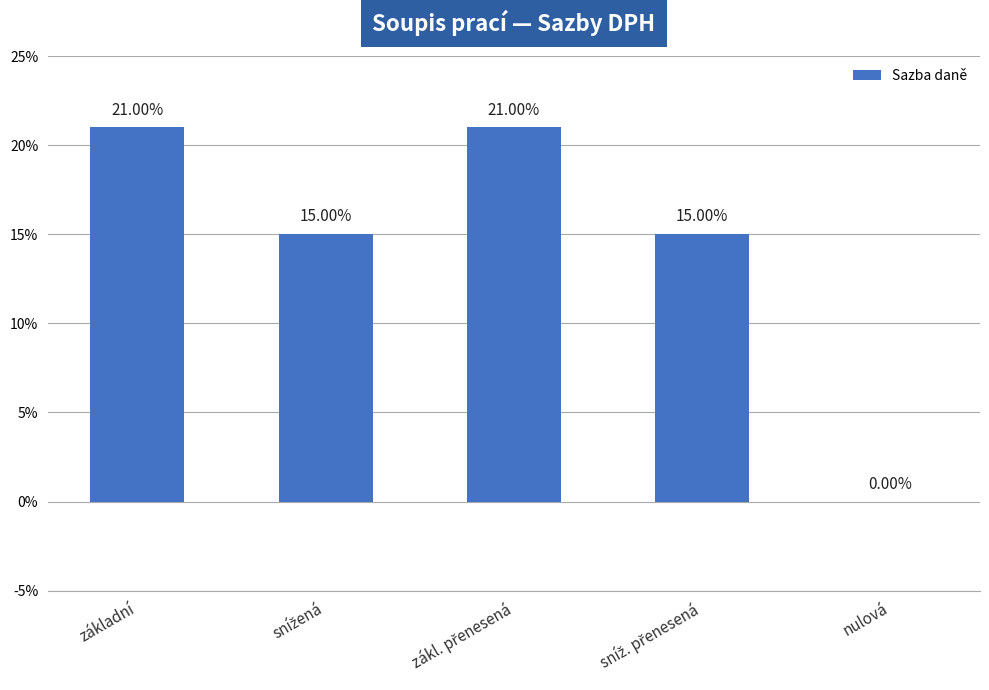

Are the bars horizontal?

No